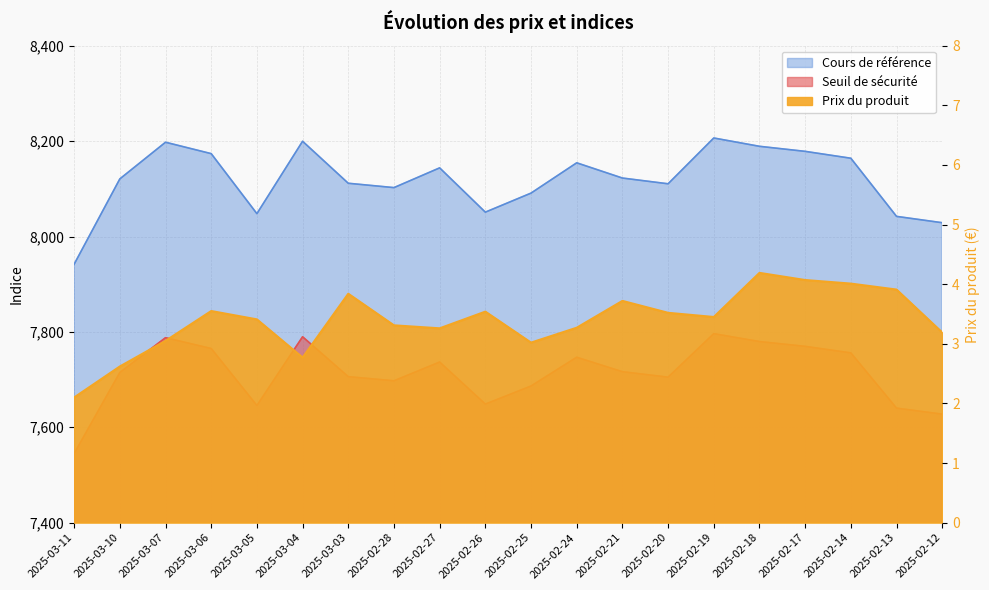

How many interior local peaks does the Seuil de sécurité series have?

5